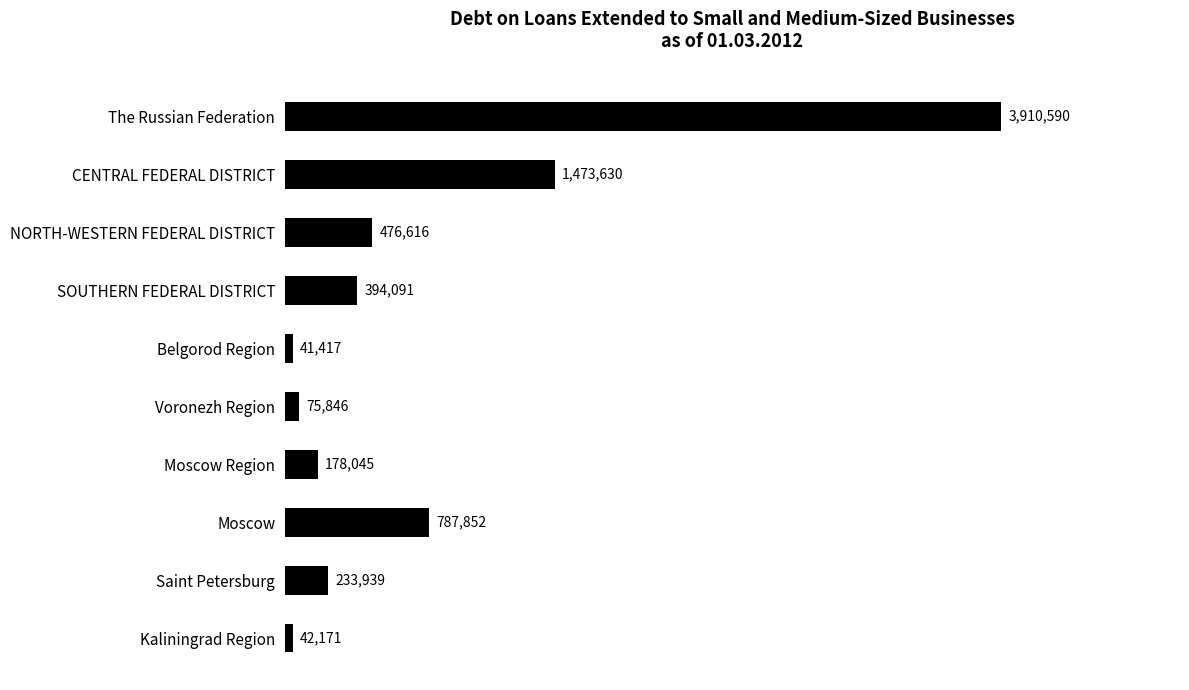

Is it true that the value at NORTH-WESTERN FEDERAL DISTRICT is 476616?

True